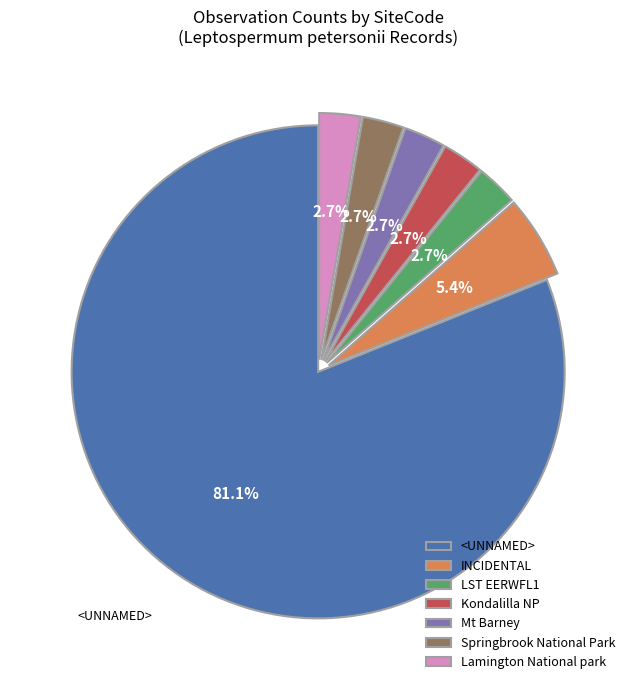

Is the sum of <UNNAMED> and Mt Barney greater than half?

Yes